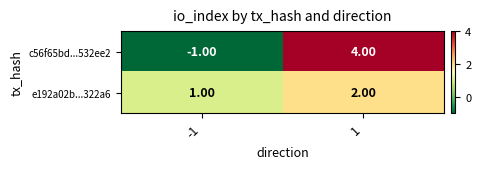

Rank the categories by c56f65bd...532ee2 value from lowest to highest.

-1, 1